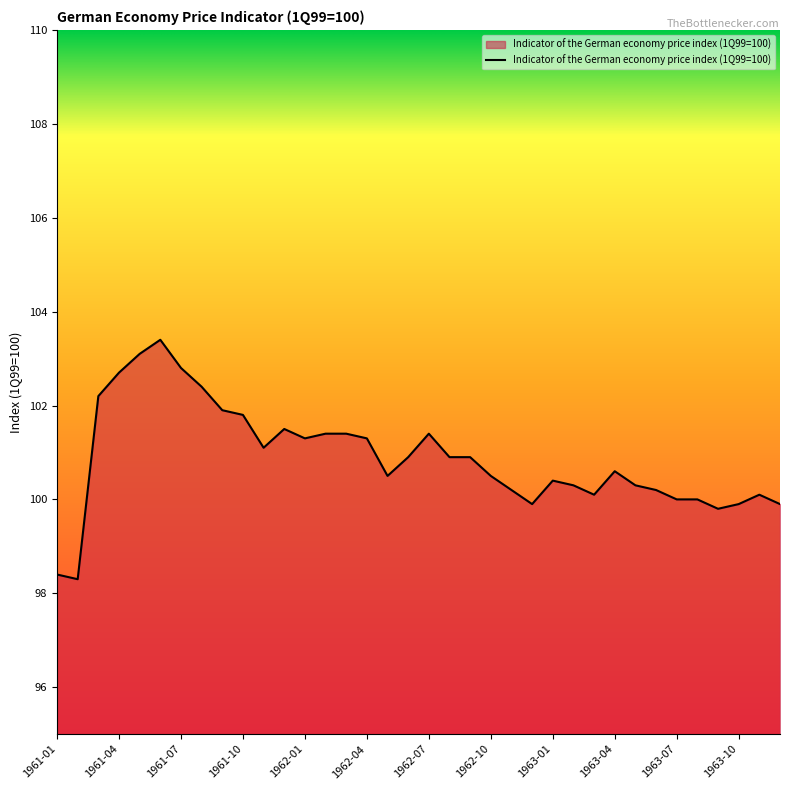

What is the maximum value shown in the chart?

103.4